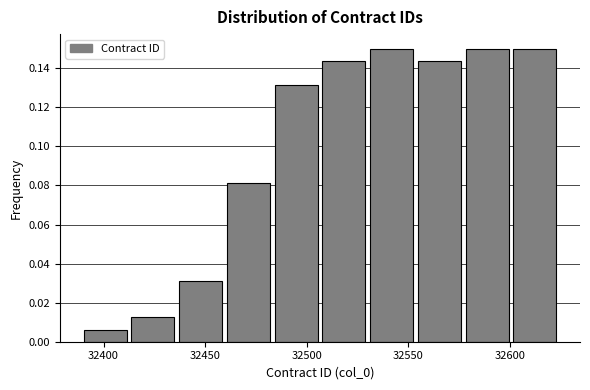

Reading left to right, transcribe this chart: for each bar, give the range it covers on the x-axis and its height. Neither the bar edges nor the heights are printed on the chart, so give them approximately, as read against the axes.

32389.0 to 32412.5: 0.006
32412.5 to 32436.0: 0.012
32436.0 to 32459.5: 0.032
32459.5 to 32483.0: 0.082
32483.0 to 32506.5: 0.132
32506.5 to 32530.0: 0.144
32530.0 to 32553.5: 0.150
32553.5 to 32577.0: 0.144
32577.0 to 32600.5: 0.150
32600.5 to 32624.0: 0.150